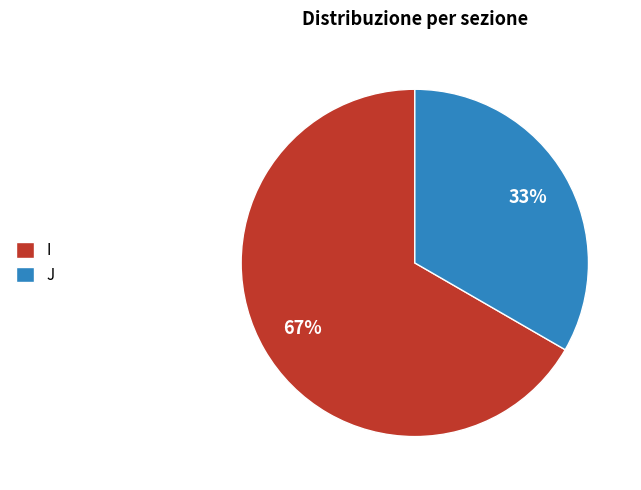

How many segments does this pie chart have?

2